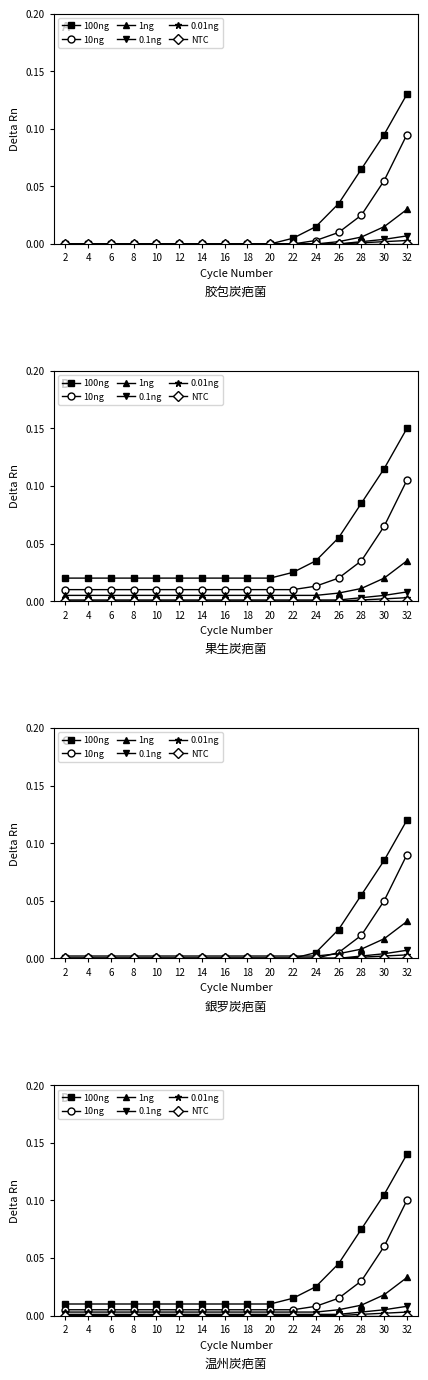

Is the value of 1ng at 26 greater than the value of 0.01ng at 28?

Yes